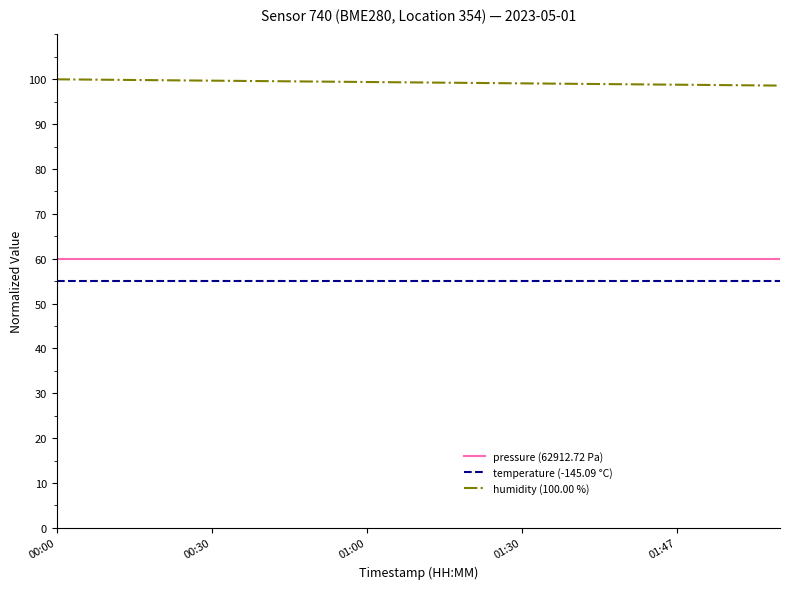

True or false: pressure (62912.72 Pa) and temperature (-145.09 °C) intersect in this chart.

False